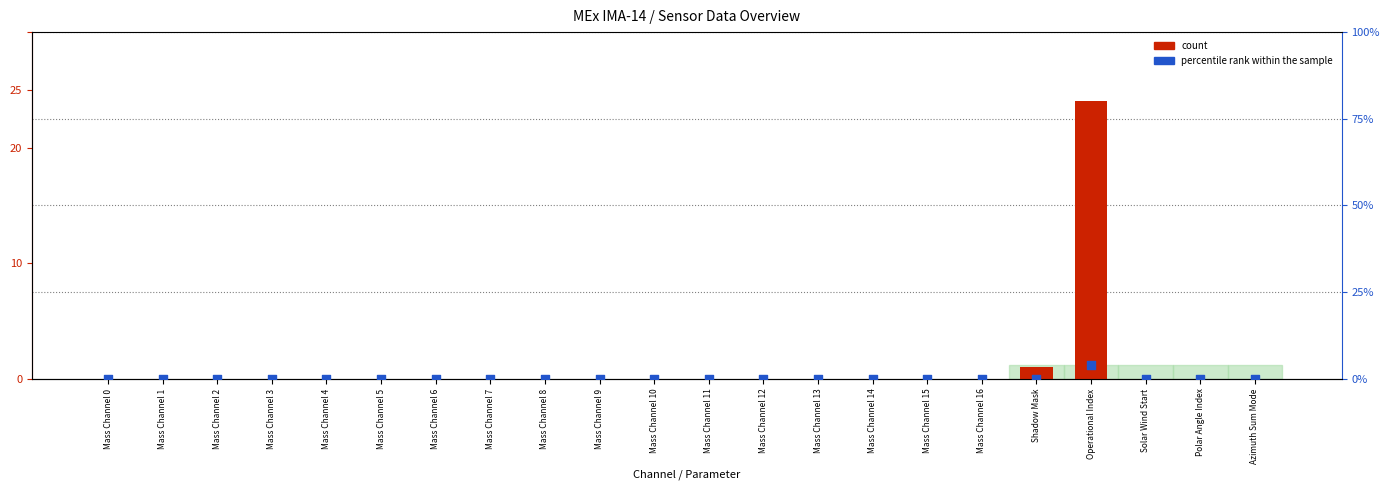

At how many categories does at least one series exceed 16?

1